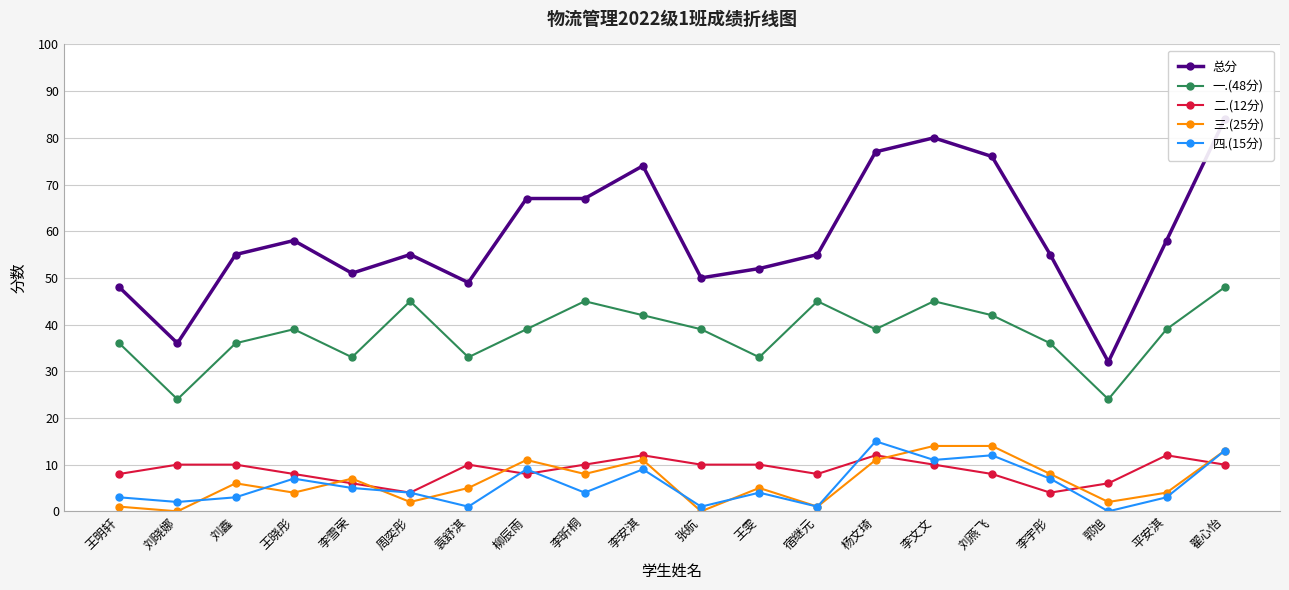

What is the highest value of the 总分 series?

84